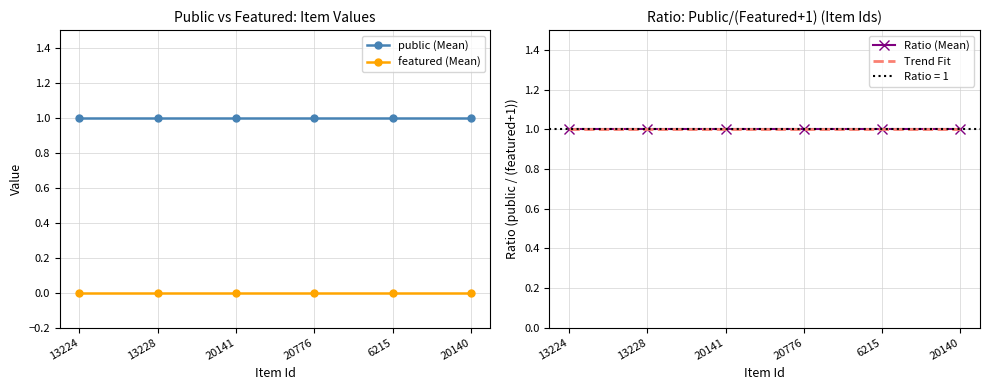

Rank the series by their average value, from lowest to highest.

featured, public